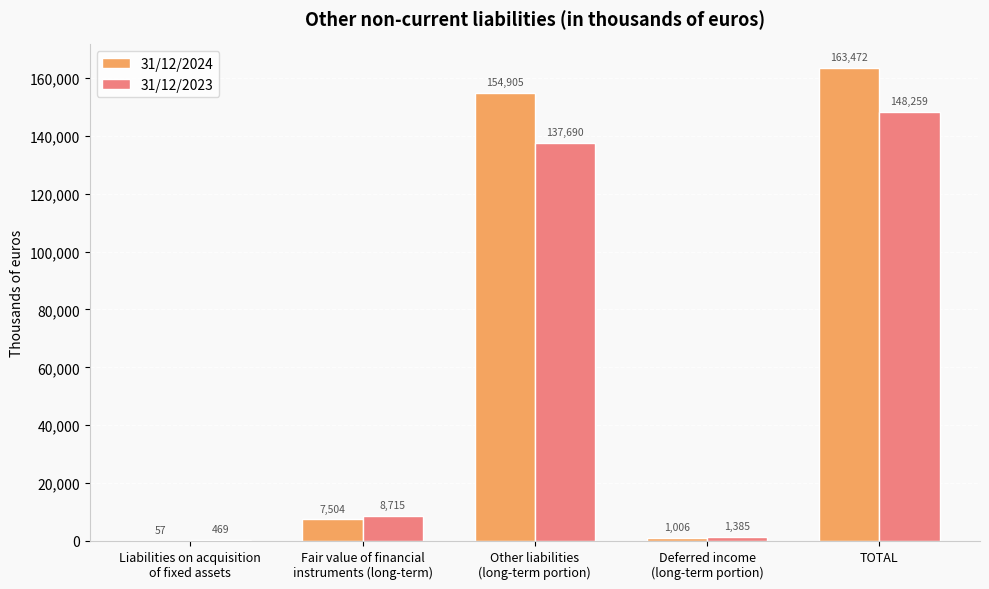

Which category has the highest value in the 31/12/2024 series?

TOTAL